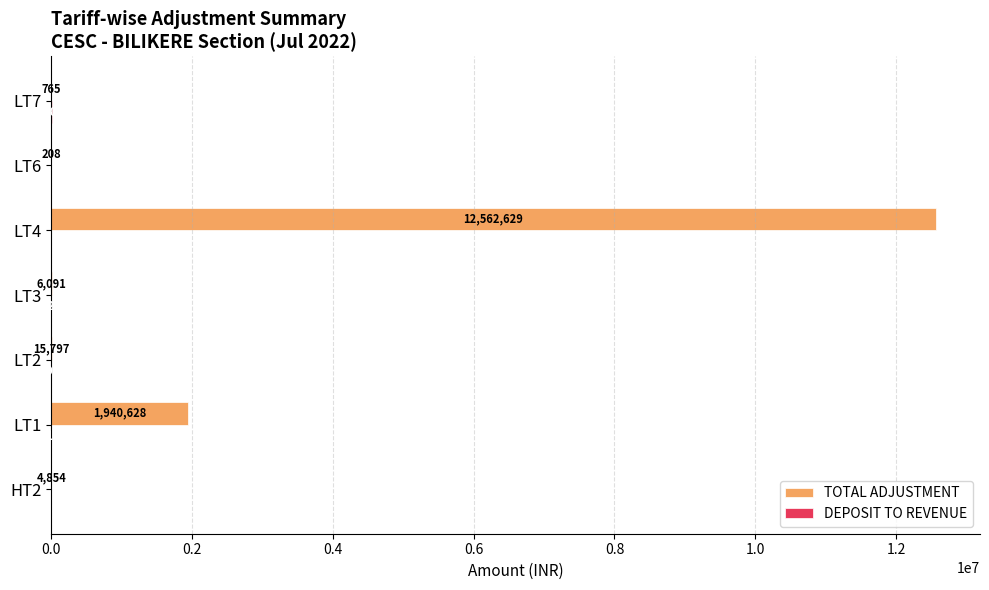

What is the total value across all series at LT7?

11823.0